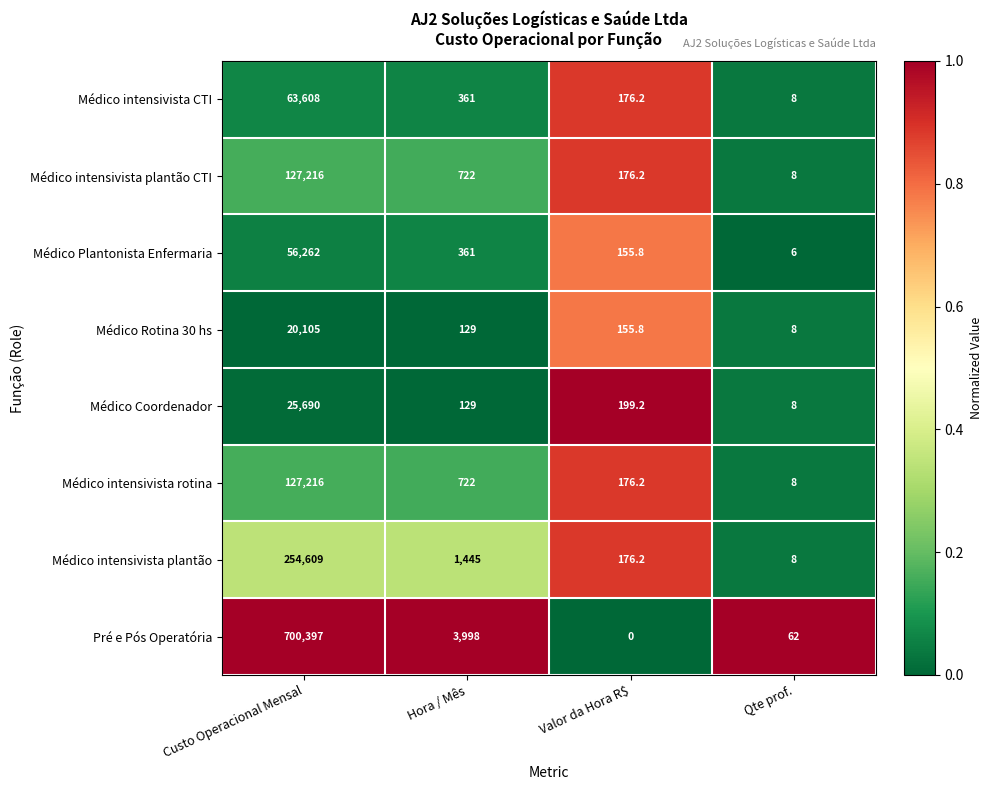

Which series has the largest total across all categories?

Pré e Pós Operatória